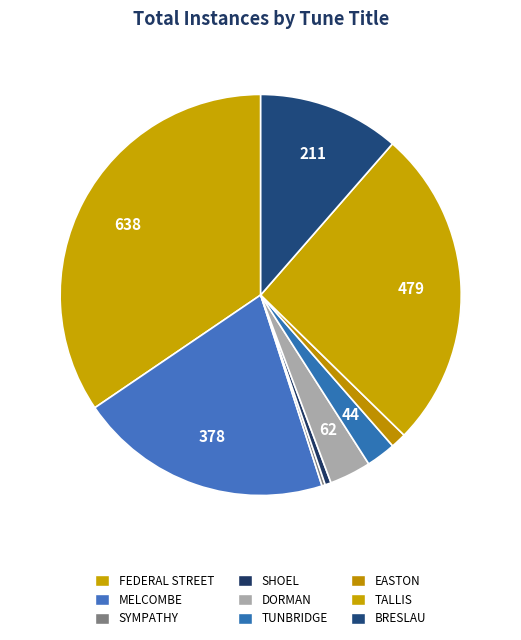

Does EASTON represent more than half of the total?

No